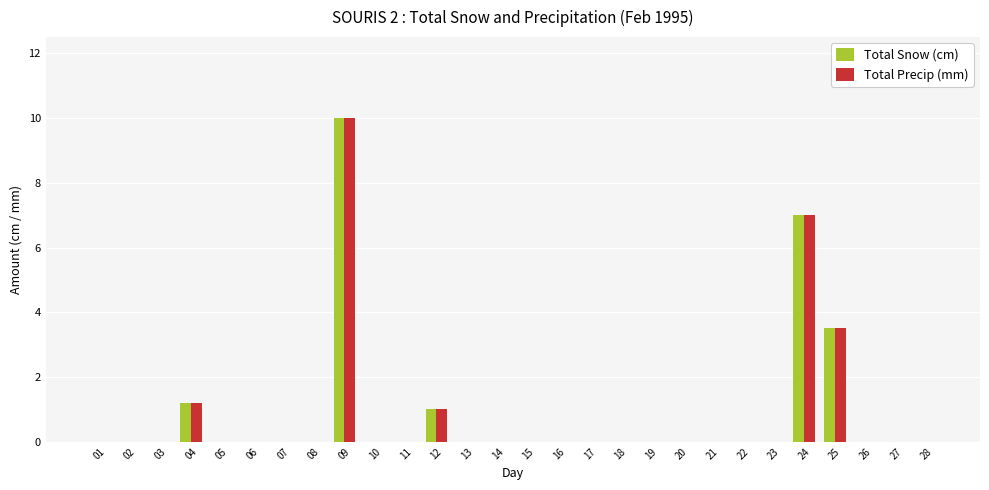

Is it true that Total Precip (mm) equals 2.1 at 04?

False